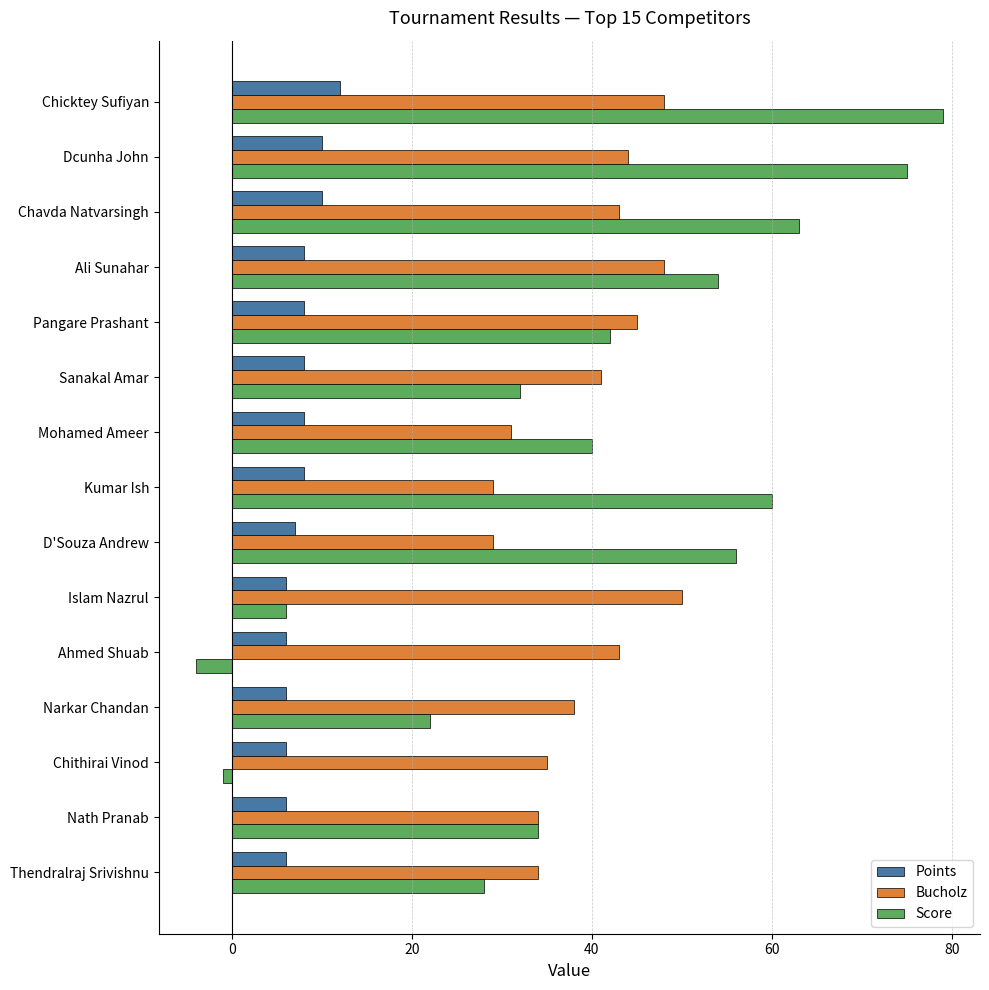

What is the difference between the maximum and minimum values in the Score series?

83